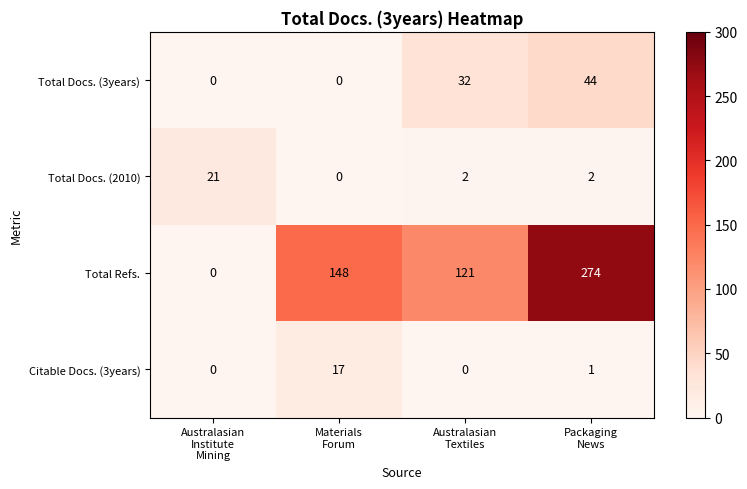

How many Total Docs. (3years) values are between 0 and 44?

4